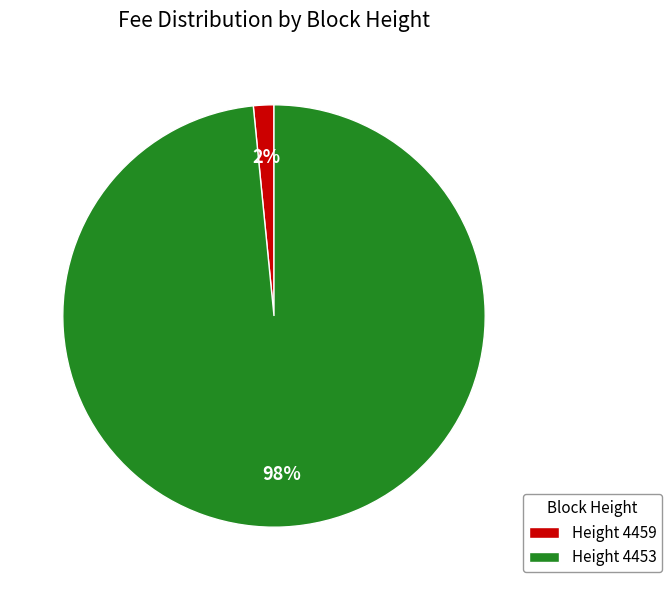

Which category has the biggest portion of the pie?

Height 4453